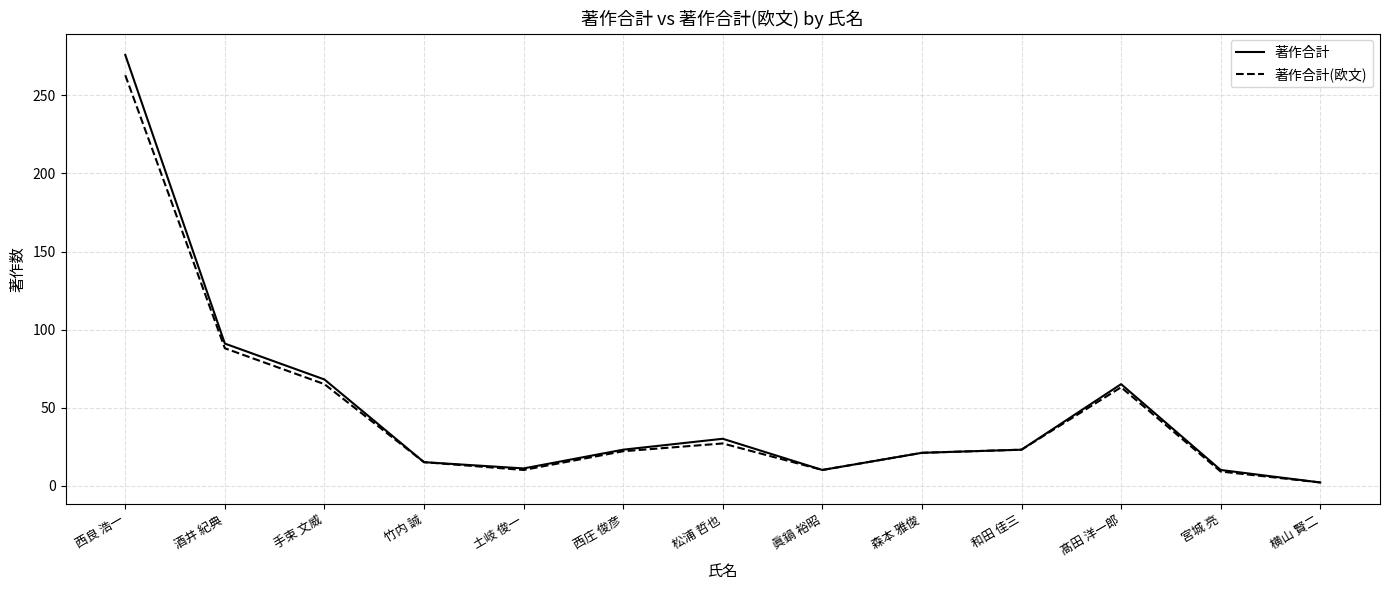

The 著作合計 series shows 91 at 酒井 紀典. True or false?

True